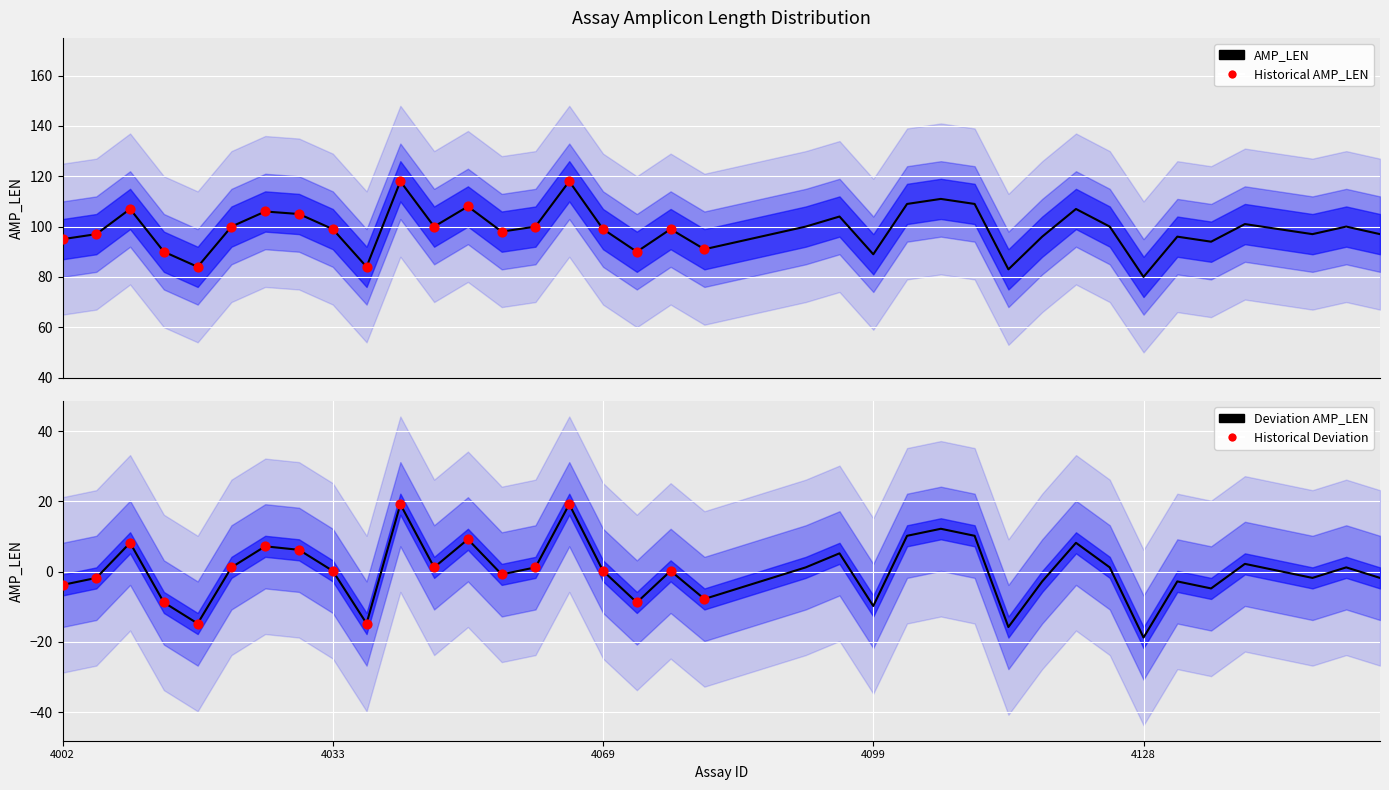

What is the ratio of the value at 4122 to the value at 4117?

0.9